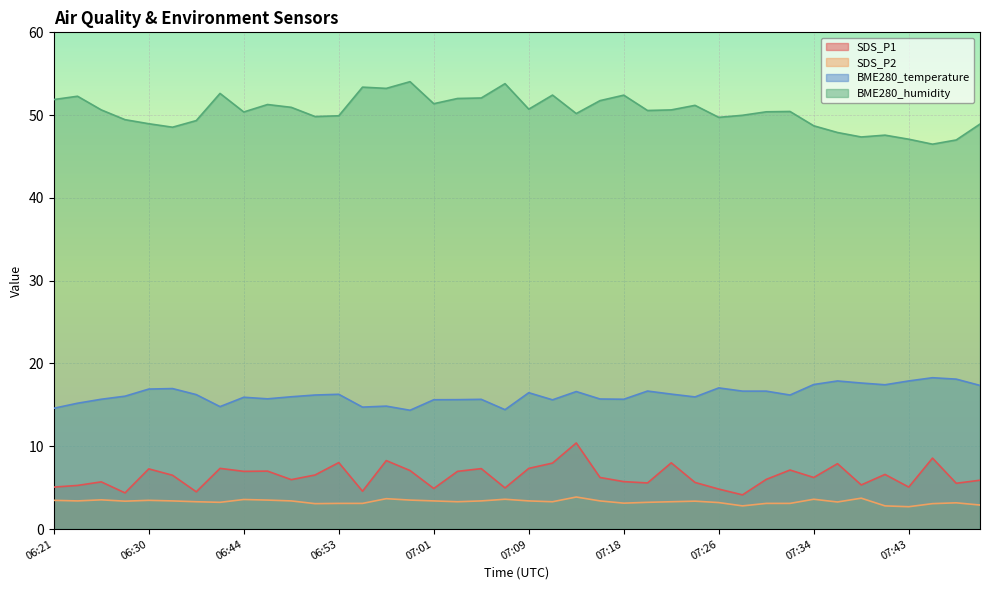

True or false: SDS_P1 has more than 0 interior local peaks.

True